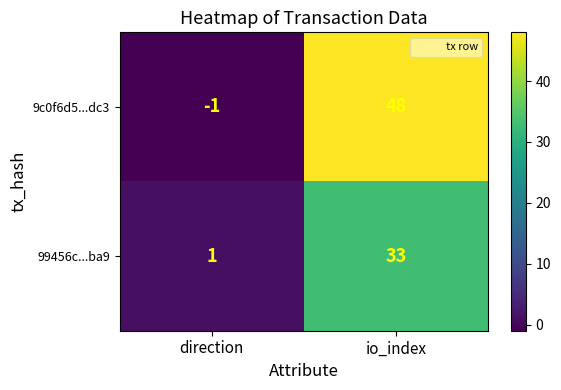

Reading left to right, list all the values displayed in this chart.

9c0f6d5...dc3: direction=-1	io_index=48
99456c...ba9: direction=1	io_index=33